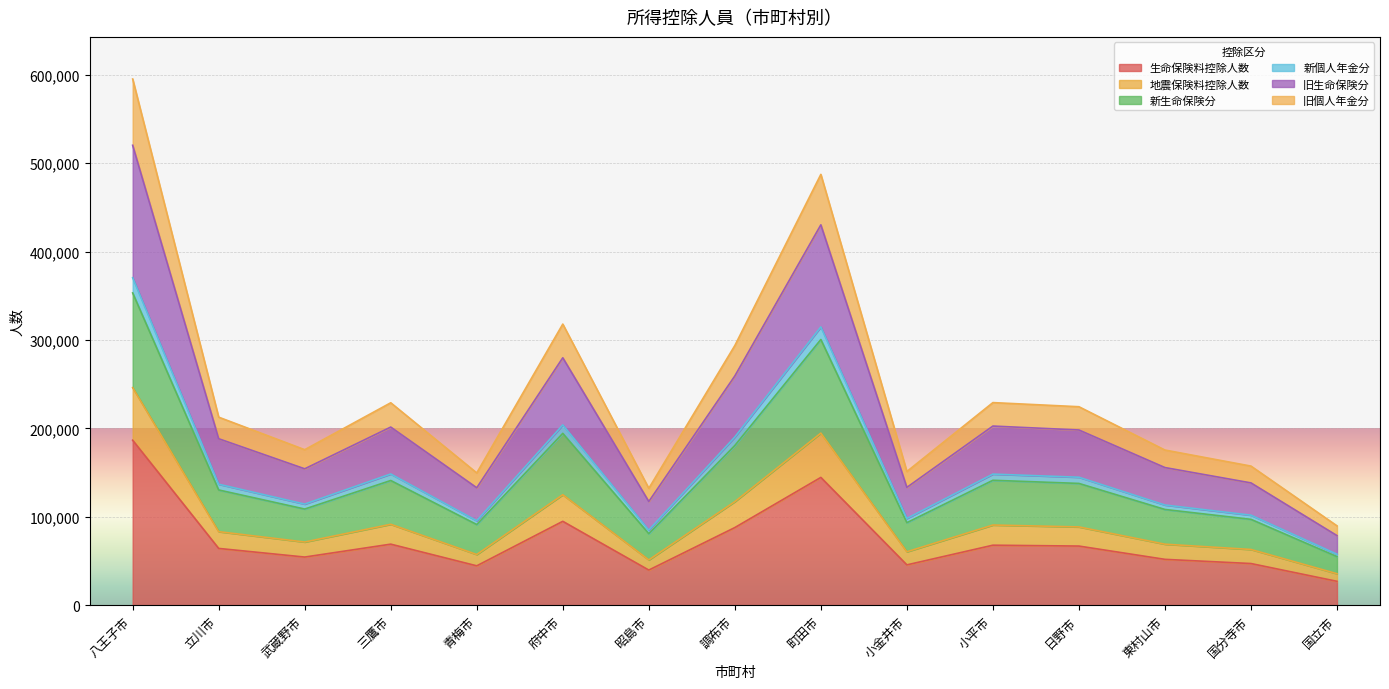

At which category is the sum across all series the highest?

八王子市